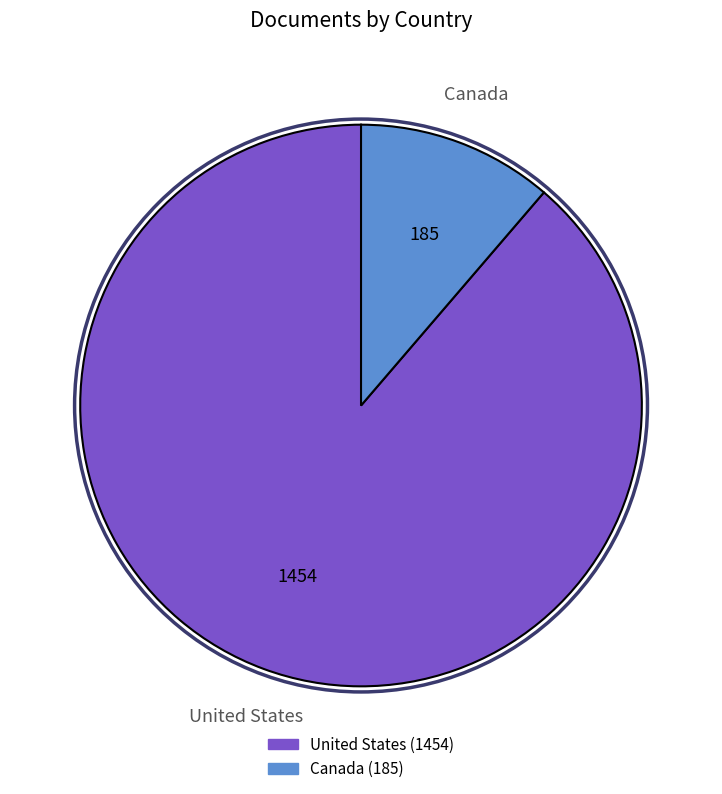

Count the number of slices in the pie.

2